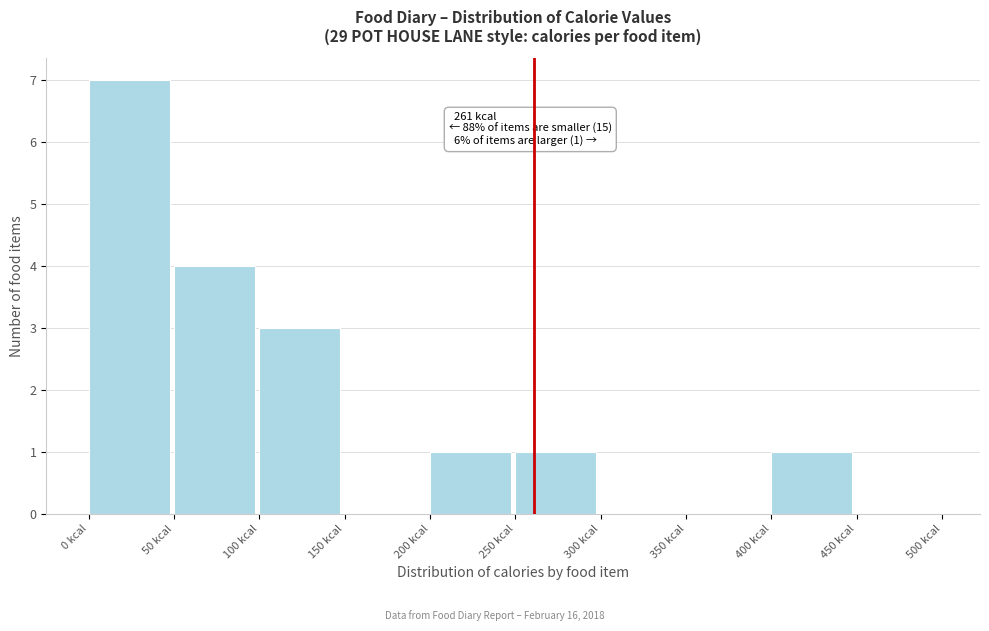

Which range on the x-axis has the tallest bar?

0 to 50